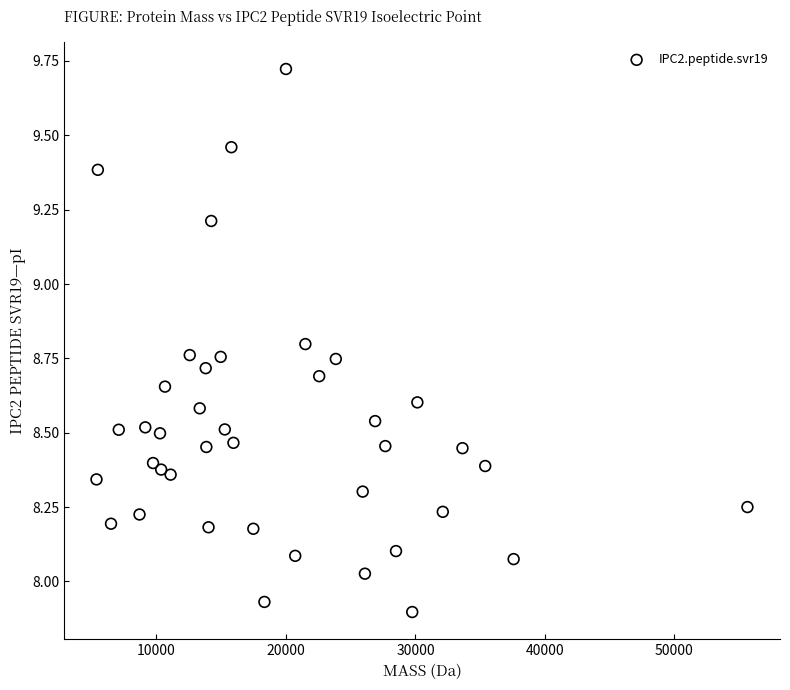

What is the range of X values (max minus min)?

50272.4